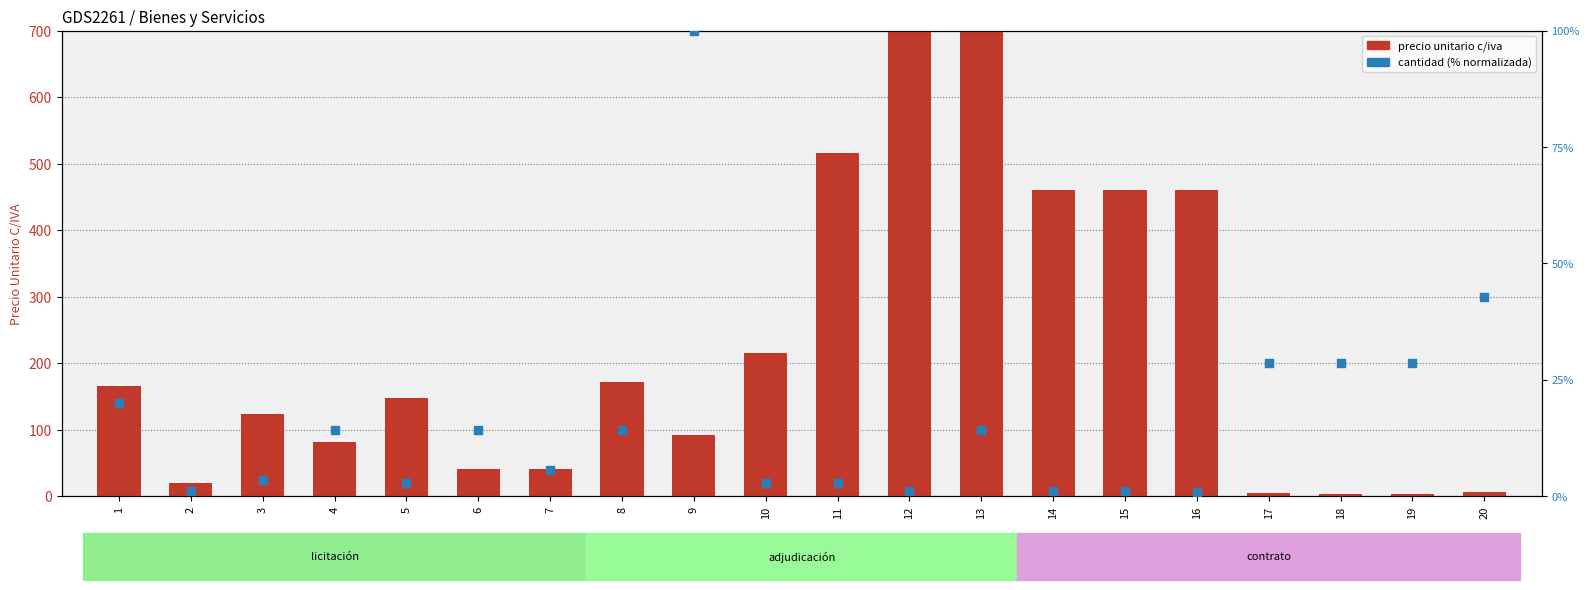

What are all the series names shown in the legend?

precio unitario c/iva, cantidad (% normalizada)